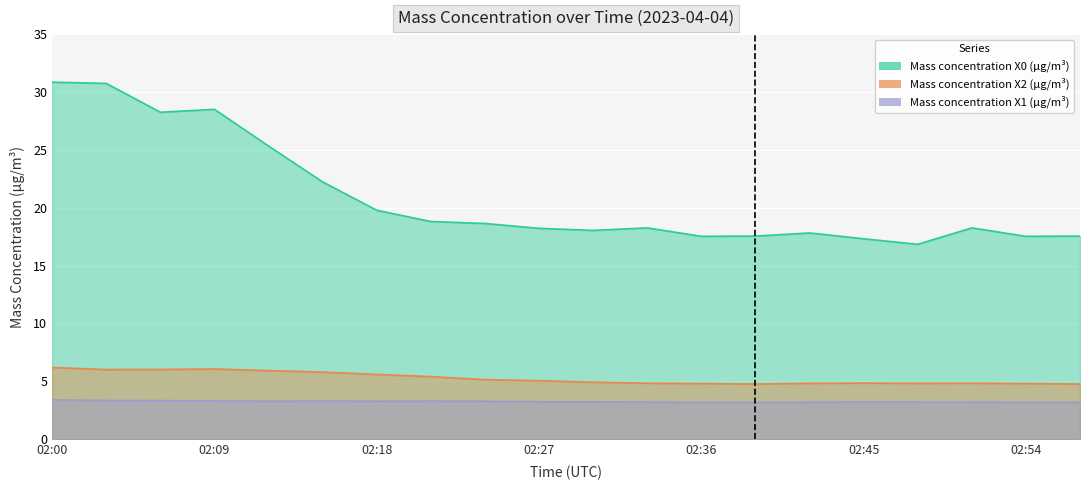

Reading left to right, extract all data points from this chart.

Mass concentration X0 (μg/m³): 30.9	30.7	28.2	28.5	25.3	22.2	19.8	18.8	18.6	18.2	18.0	18.3	17.5	17.6	17.8	17.3	16.8	18.3	17.5	17.6
Mass concentration X2 (μg/m³): 6.2	6.0	6.0	6.1	5.9	5.8	5.6	5.4	5.2	5.1	4.9	4.8	4.8	4.8	4.8	4.8	4.8	4.8	4.8	4.8
Mass concentration X1 (μg/m³): 3.4	3.4	3.3	3.3	3.3	3.3	3.3	3.3	3.3	3.2	3.2	3.2	3.2	3.2	3.2	3.2	3.2	3.2	3.2	3.2